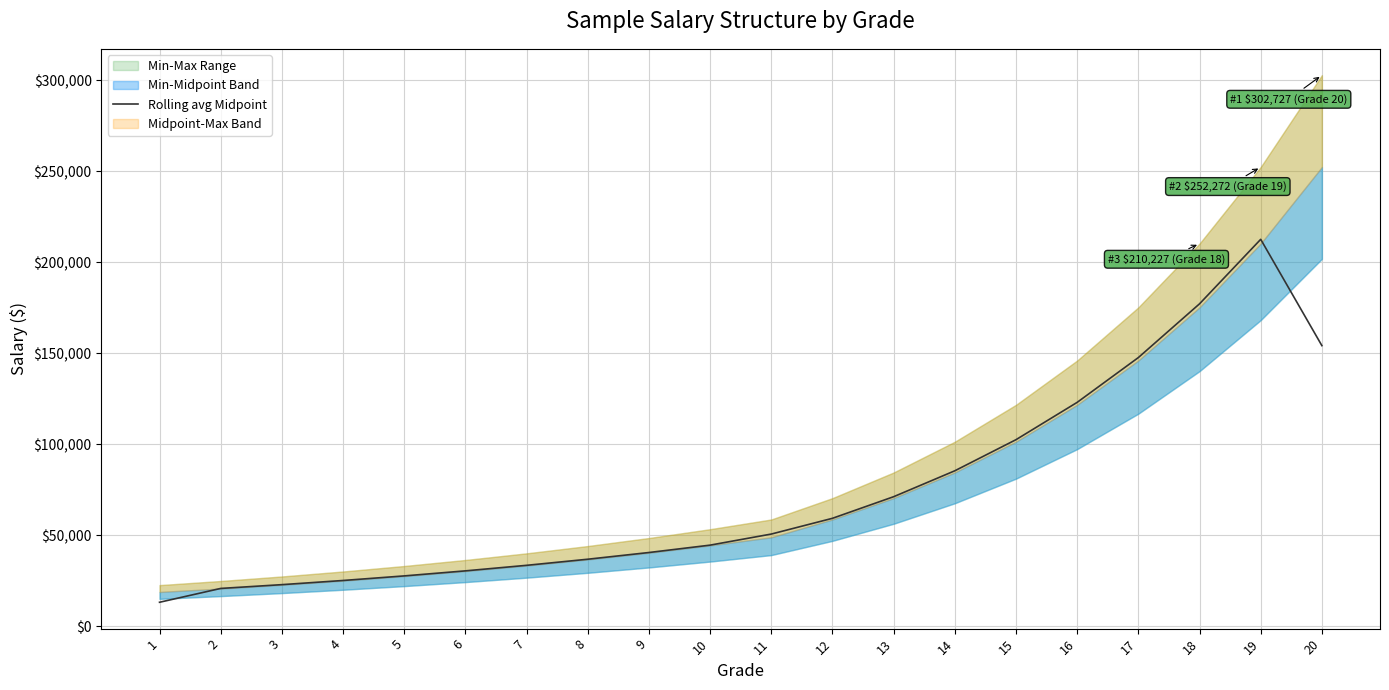

Reading right to left, what are all the values shown in this chart?

154166.4	212562.7	177135.6	147613.0	123010.8	102509.0	85424.2	71186.8	59322.3	50669.9	44582.0	40529.1	36844.6	33495.1	30450.1	27681.9	25165.4	22877.6	20797.8	13195.0